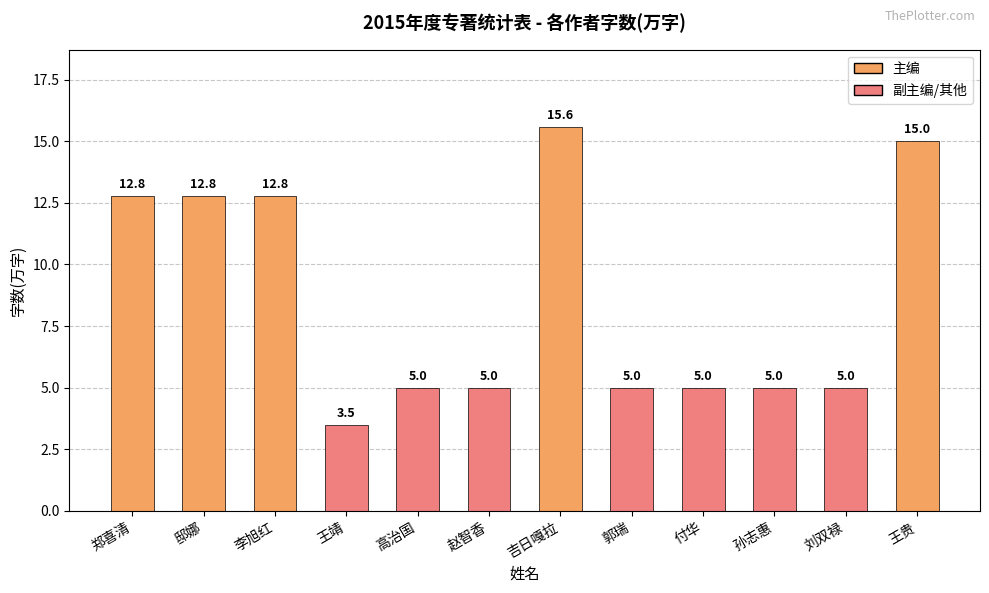

Approximately how many times larger is the value at 付华 compared to 刘双禄?

1.0